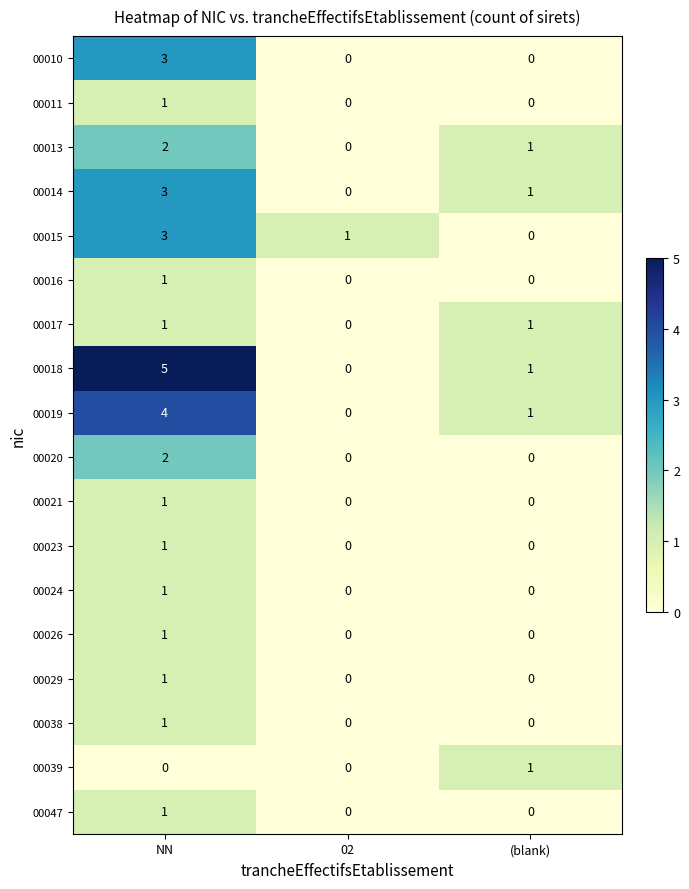

Count the 00029 values in the range 0 to 1.

3